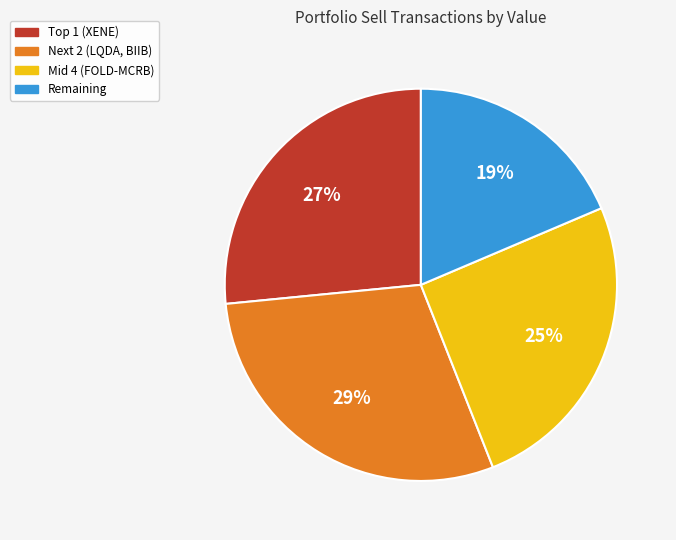

How many segments does this pie chart have?

4